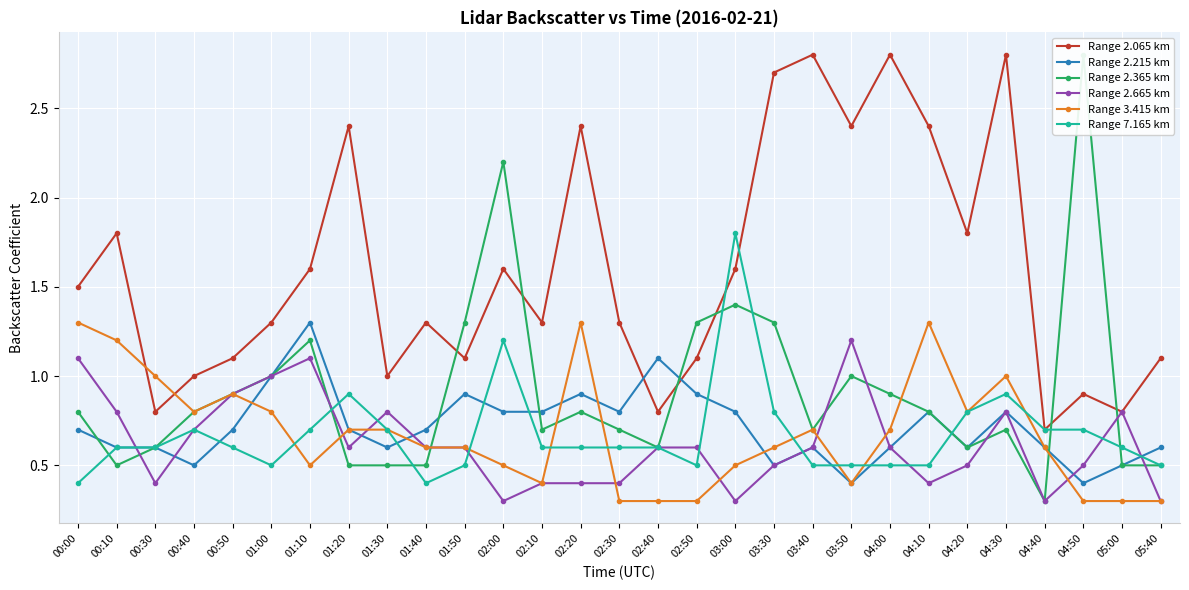

In Range 2.065 km, how many points are higher than both neighbors (excluding endpoints)?

9